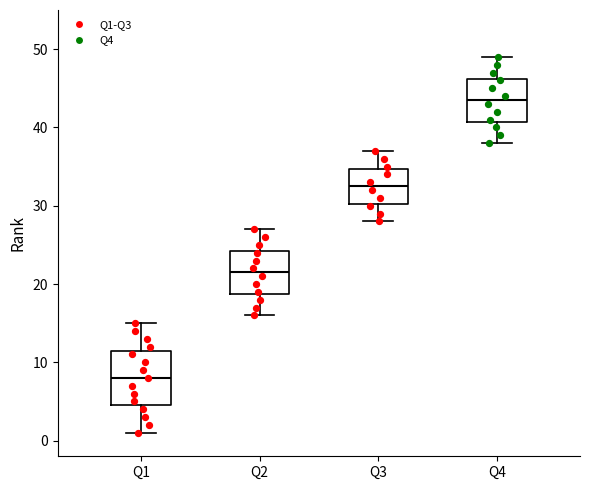

Where is the lower edge of the box for Q3 on the y-axis? The values are not printed on the chart, so give them approximately, as read against the axis.

30